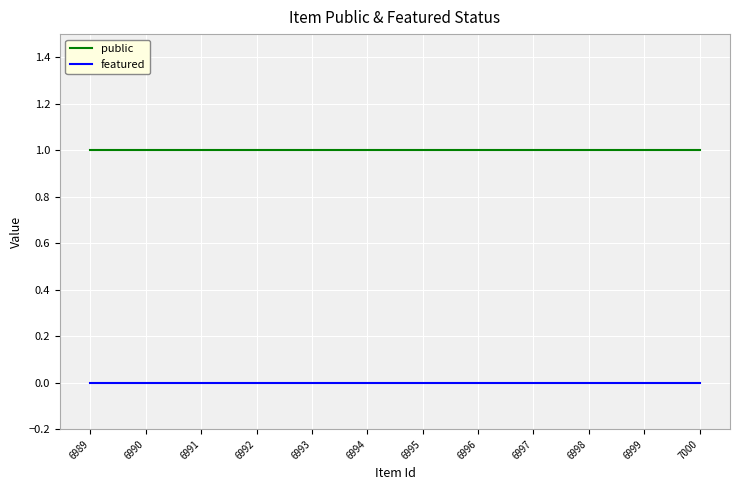

What is the sum of all public values?

12